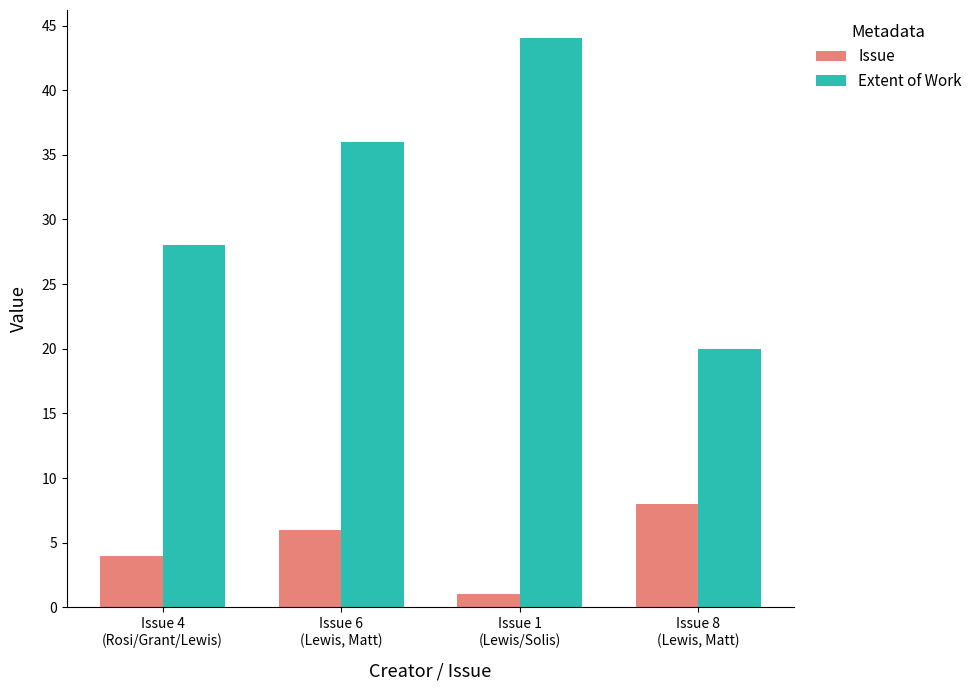

What is the label of the 1st bar from the left?

Issue 4
(Rosi/Grant/Lewis)